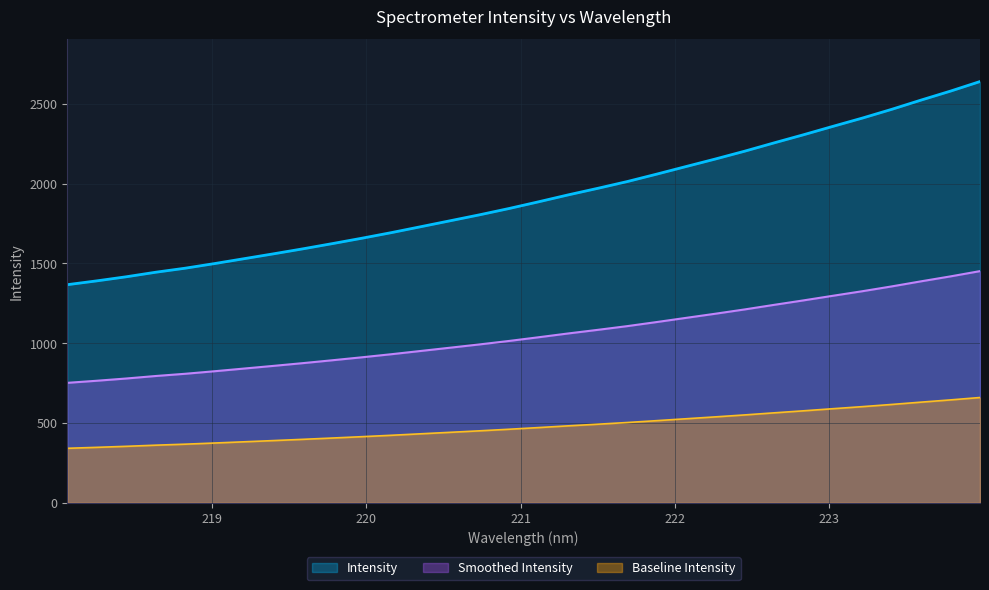

Rank the categories by value from highest to lowest.

223.9802, 223.7895, 223.5987, 223.408, 223.2172, 223.0264, 222.8355, 222.6447, 222.4538, 222.263, 222.0721, 221.8812, 221.6902, 221.4993, 221.3083, 221.1174, 220.9264, 220.7354, 220.5444, 220.3533, 220.1623, 219.9712, 219.7801, 219.589, 219.3979, 219.2067, 219.0156, 218.8244, 218.6332, 218.442, 218.2508, 218.0596